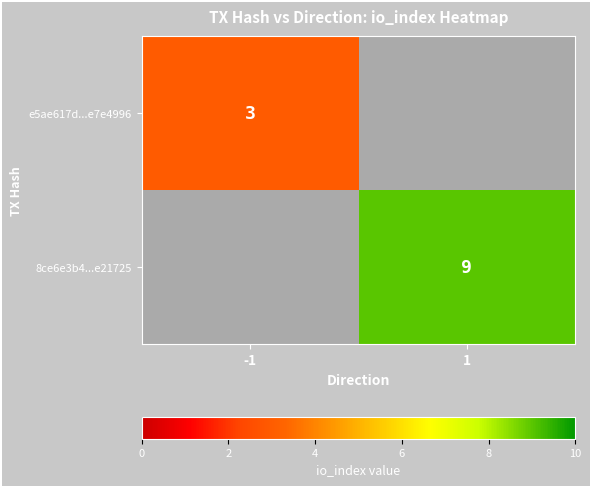

The value of e5ae617d...e7e4996 at -1 is 1. True or false?

False